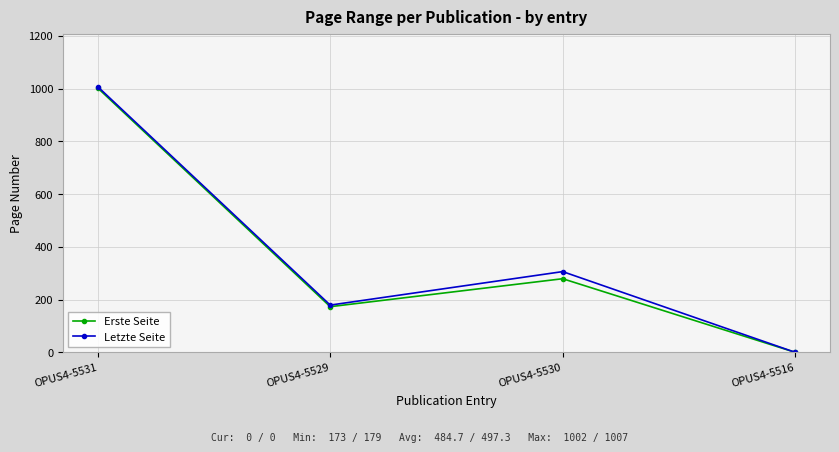

Rank the categories by Erste Seite value from highest to lowest.

OPUS4-5531, OPUS4-5530, OPUS4-5529, OPUS4-5516